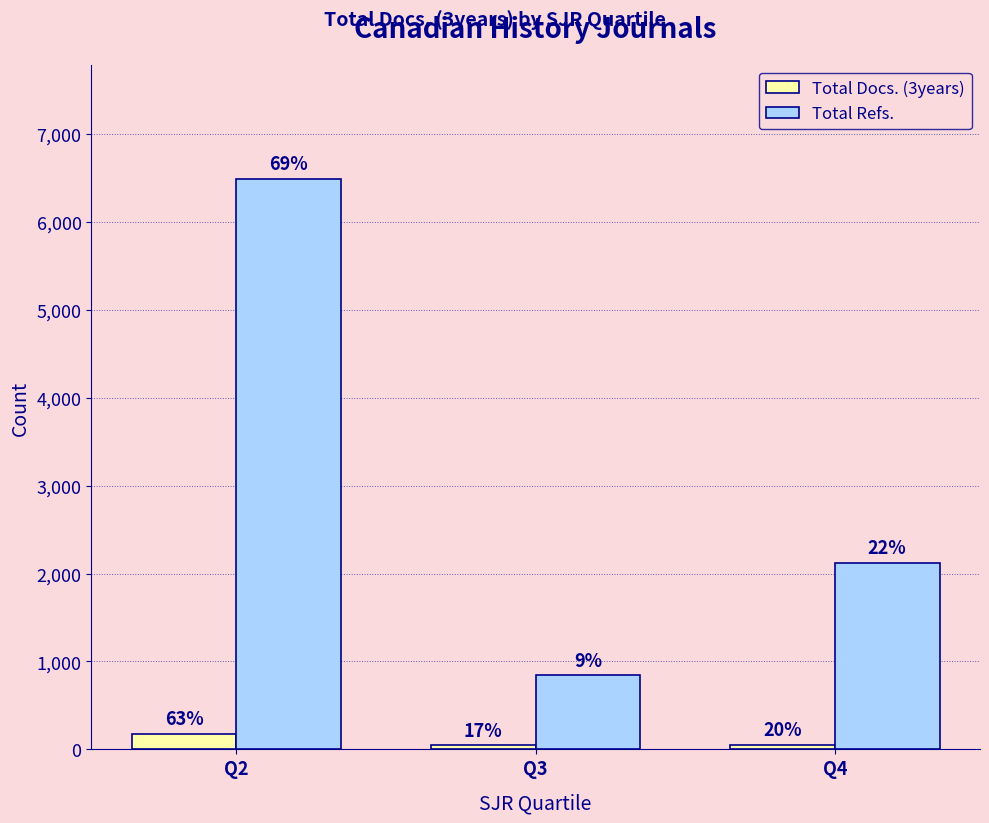

What is the total value across all series at Q4?

2180